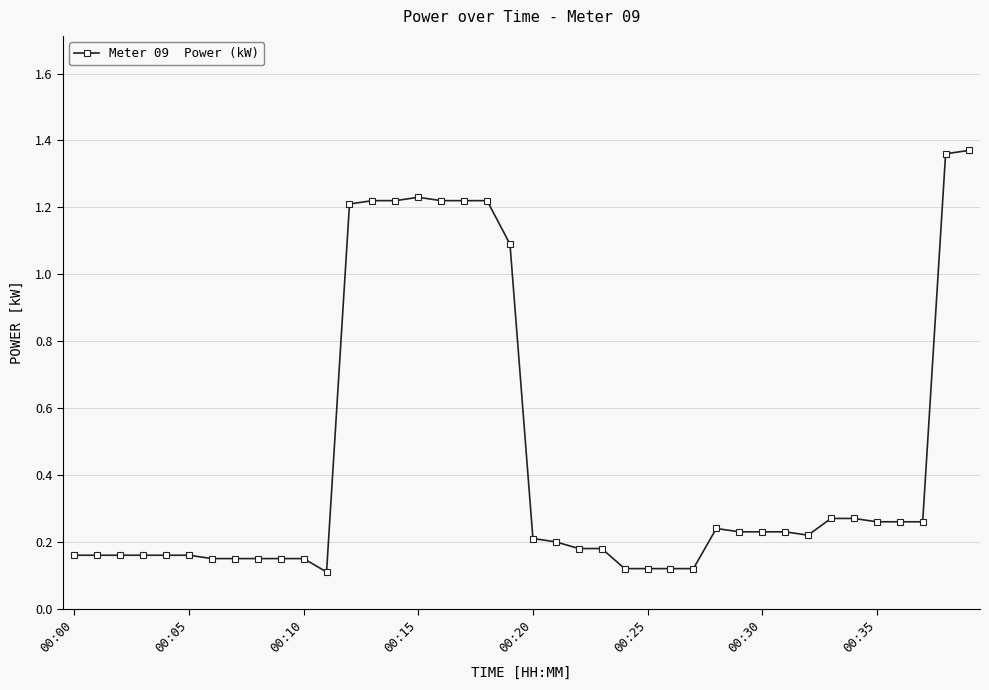

What is the sum of all values?

17.9